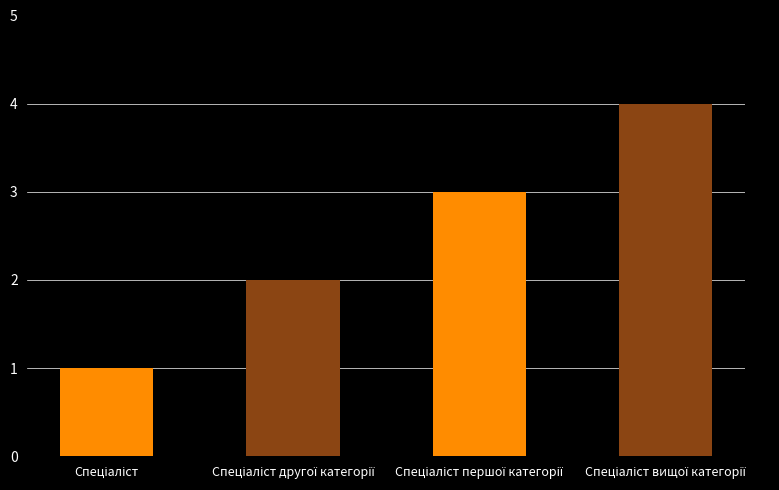

What is the minimum value shown in the chart?

1